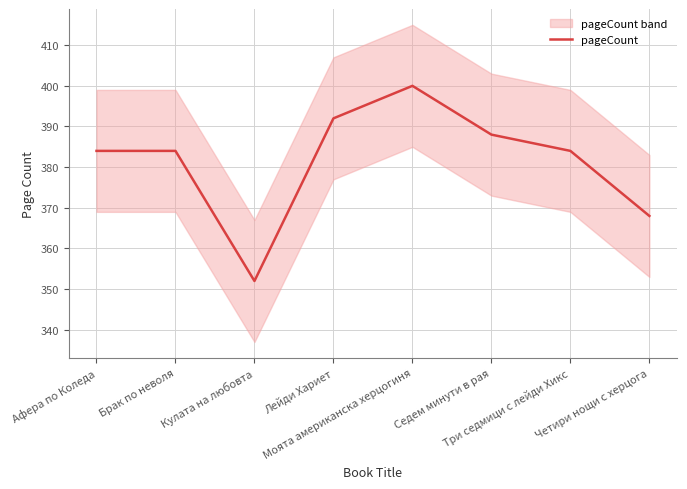

What is the value of the 1st point from the left?

384